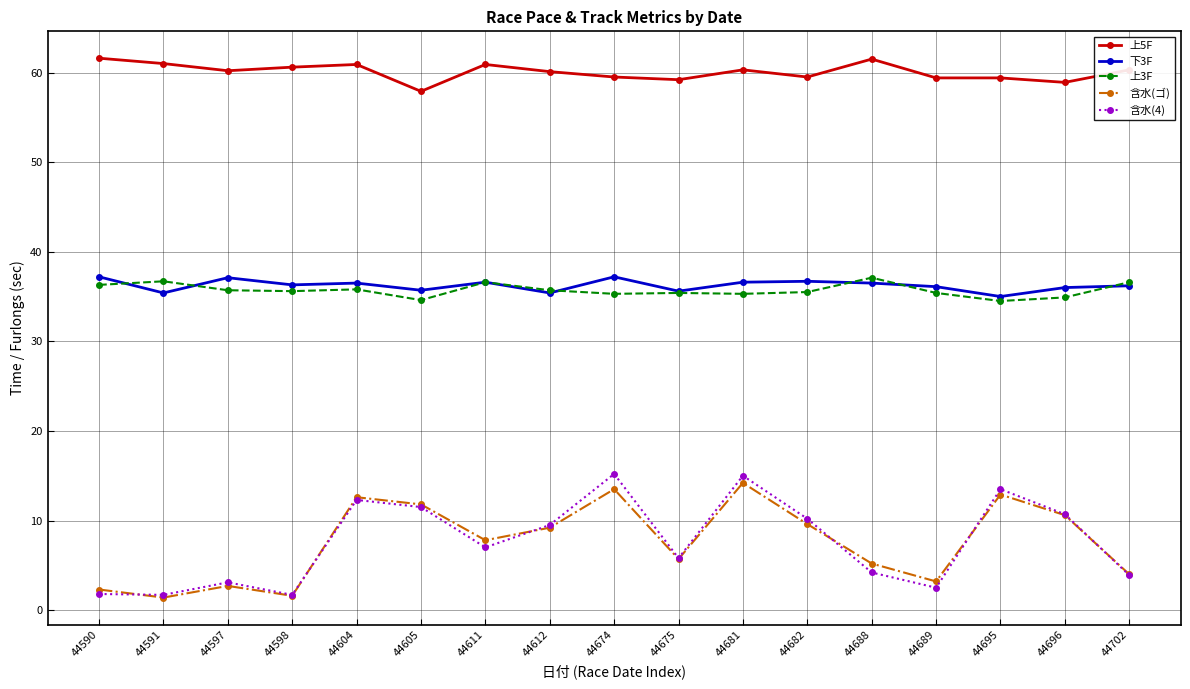

What is the value of the 含水(4) point at the 5th from the left?

12.3